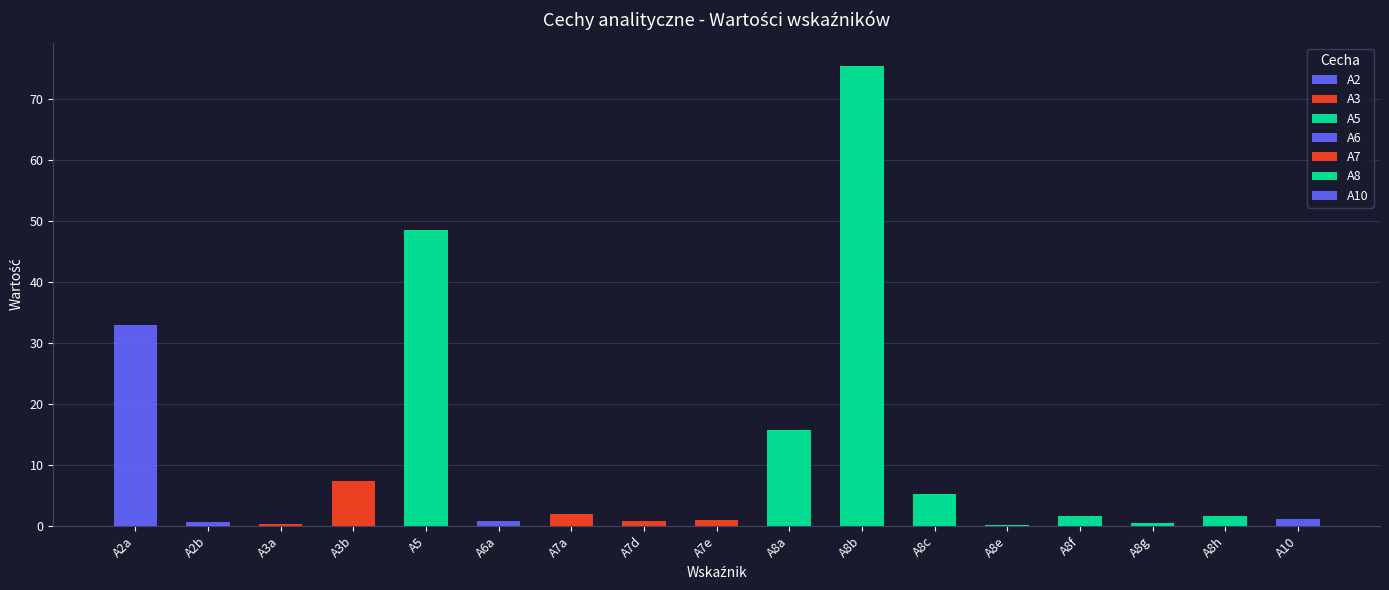

What position from the left is A10?

17